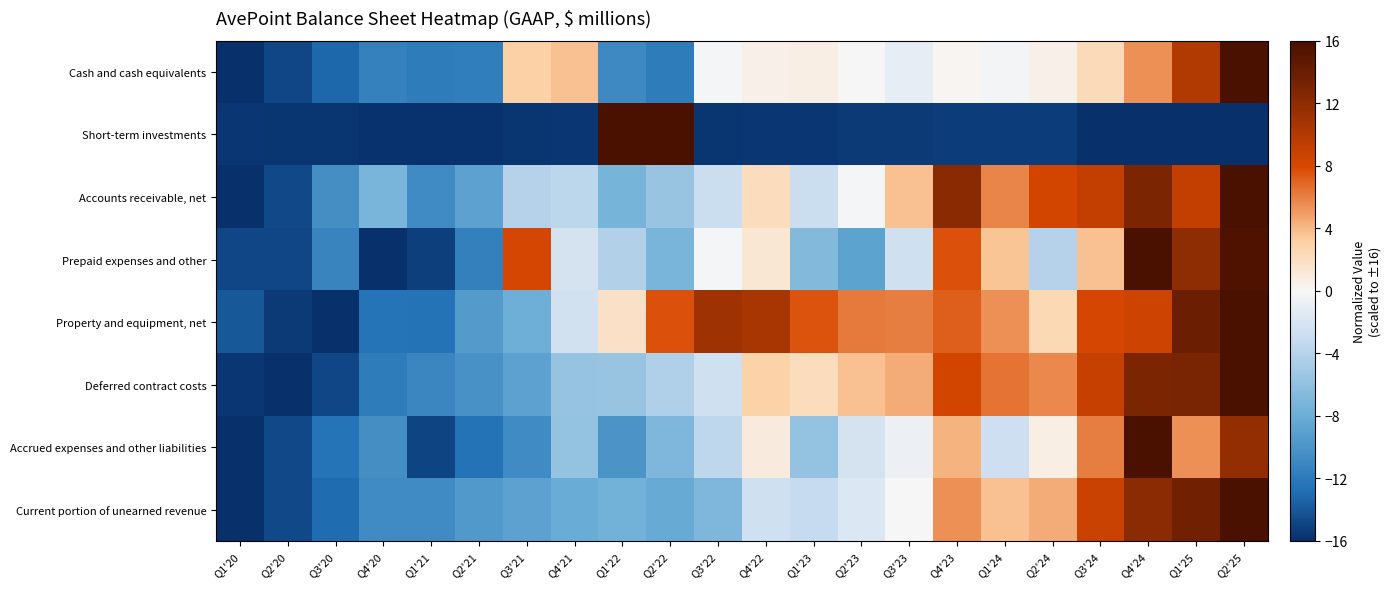

At Q1'20, list the series in order from smallest to largest.

Cash and cash equivalents, Accounts receivable, net, Accrued expenses and other liabilities, Current portion of unearned revenue, Short-term investments, Deferred contract costs, Prepaid expenses and other, Property and equipment, net